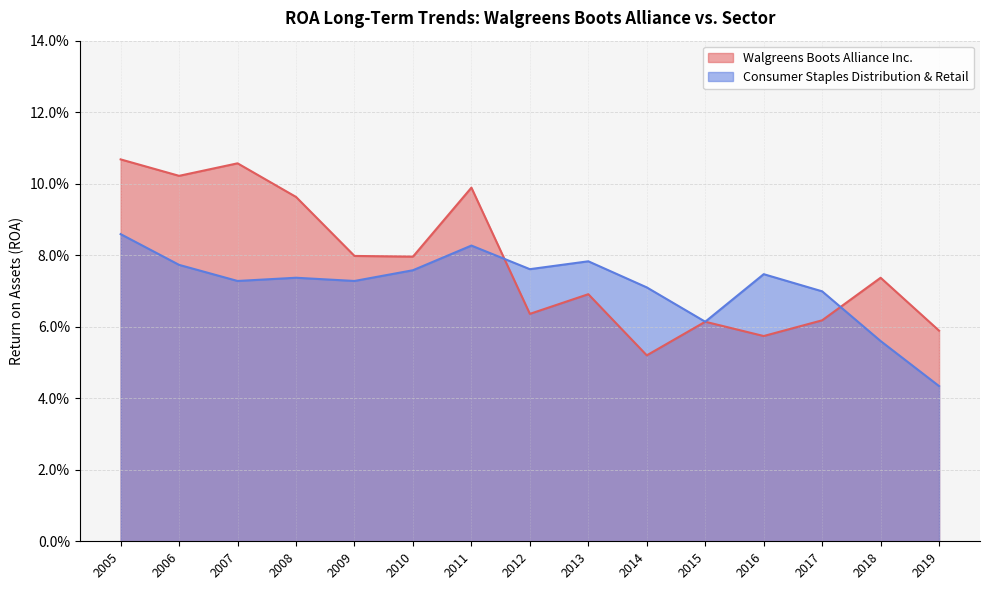

True or false: Walgreens Boots Alliance Inc. has a value of 0.1 at 2011.

True